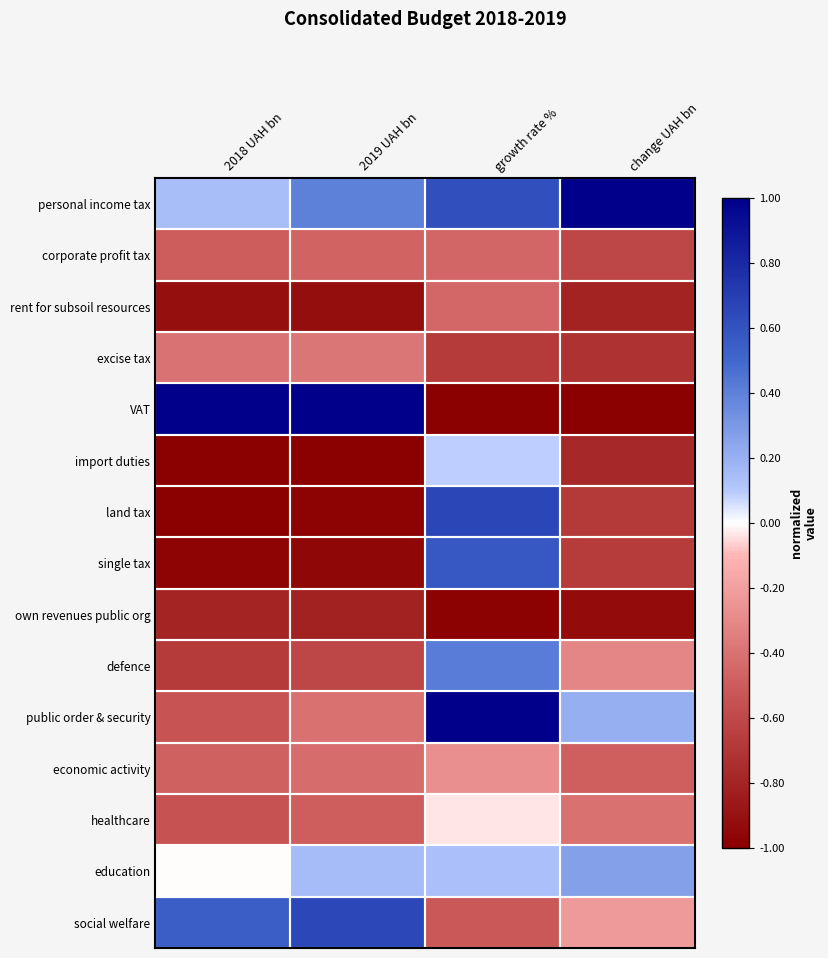

At which category is the sum across all series the highest?

growth rate %